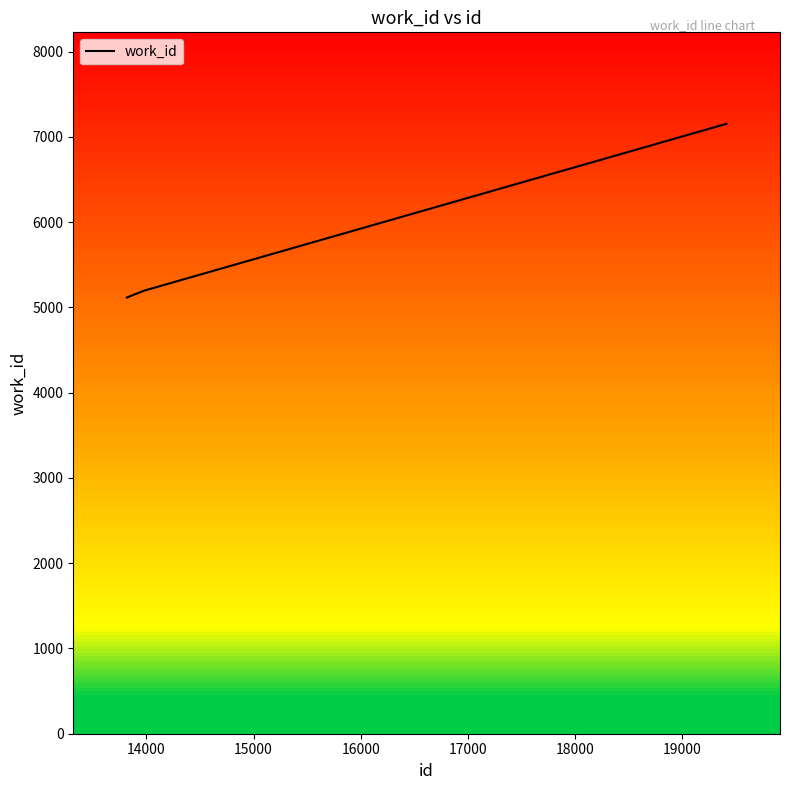

What is the greatest value displayed?

7154